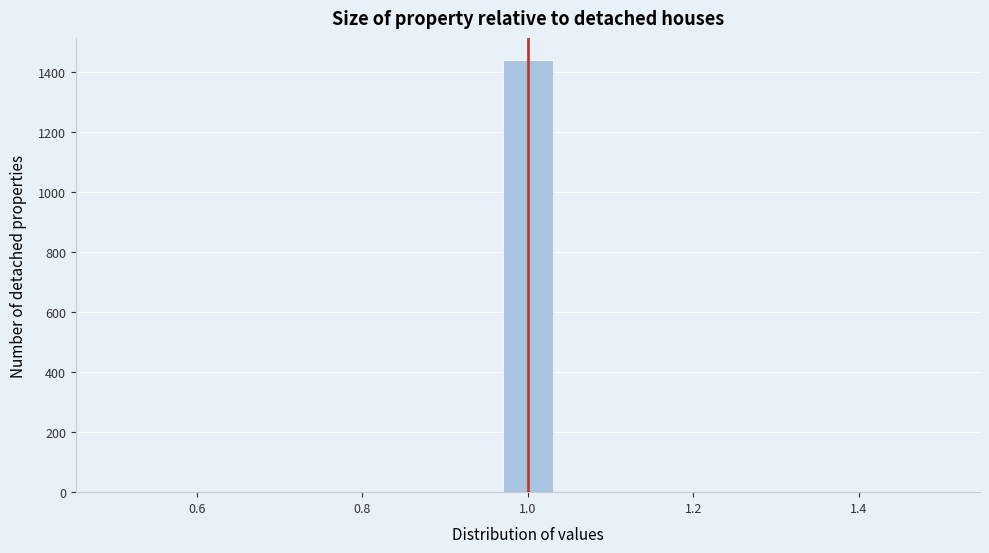

Around what value on the x-axis is the tallest bar? Give the approximate position of its centre, as read against the axis.

1.00